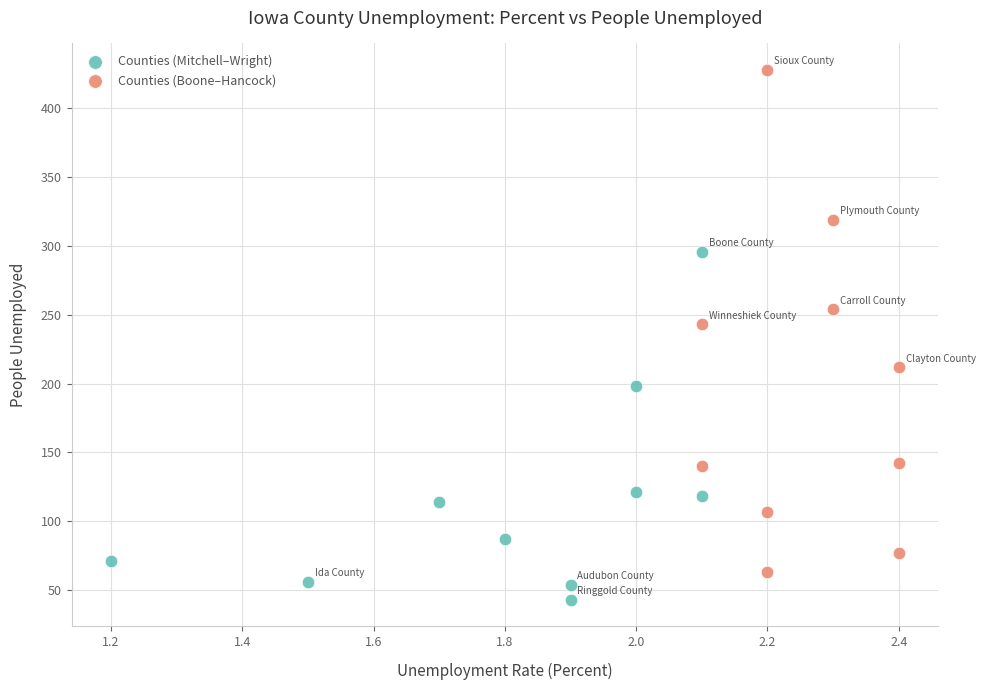

Which series reaches the maximum Y coordinate?

Counties (Boone–Hancock)